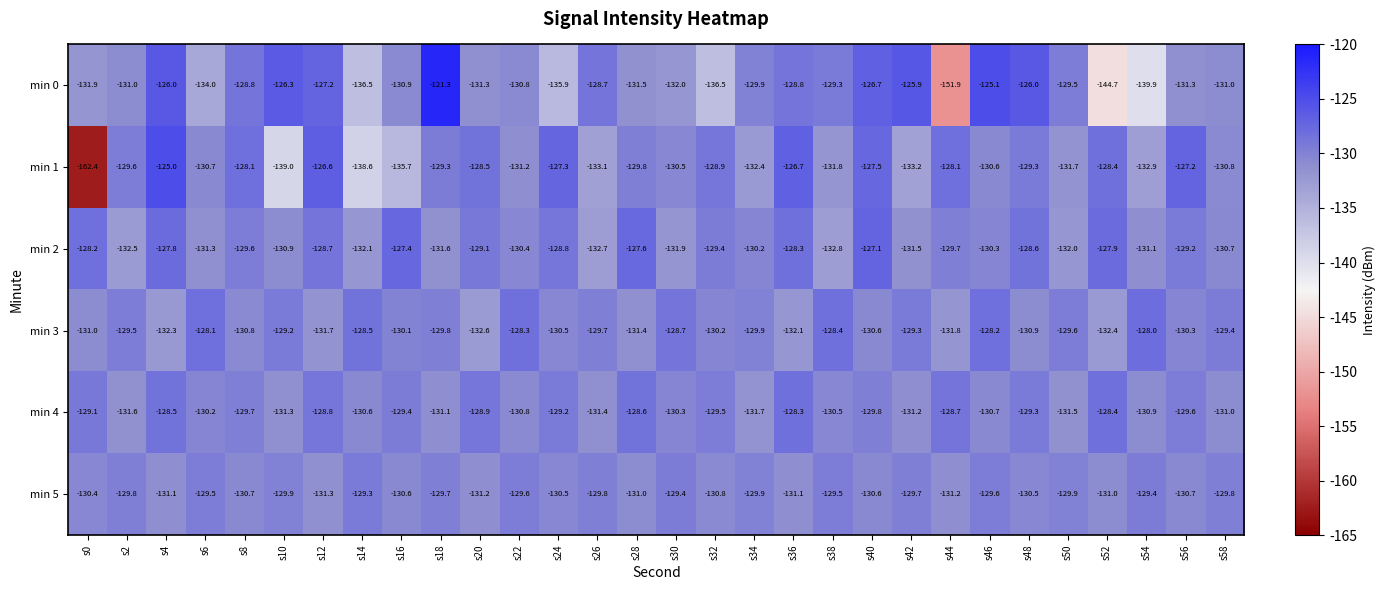

The min 3 series shows -85.3 at s38. True or false?

False